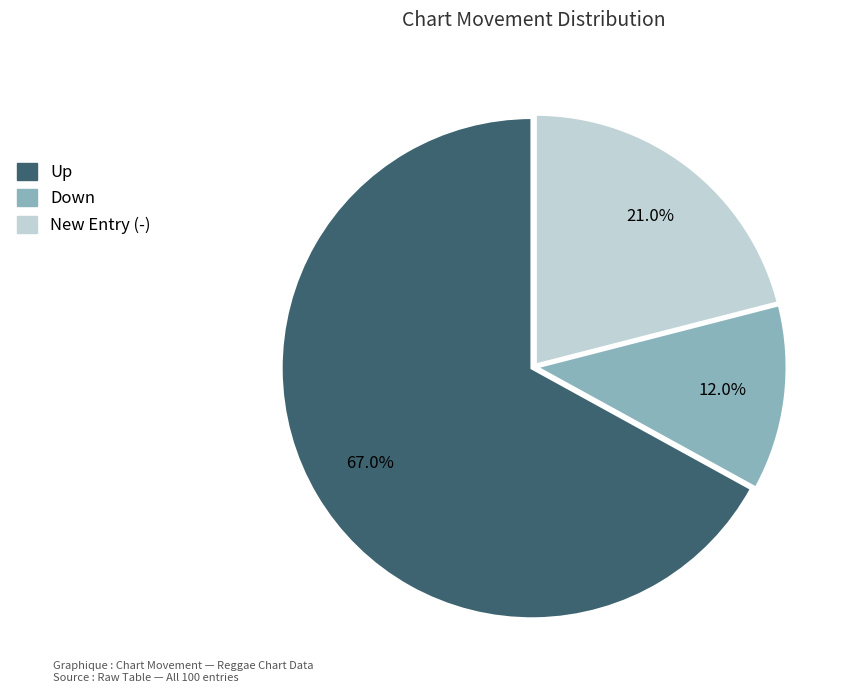

Is there a majority slice in this chart?

Yes